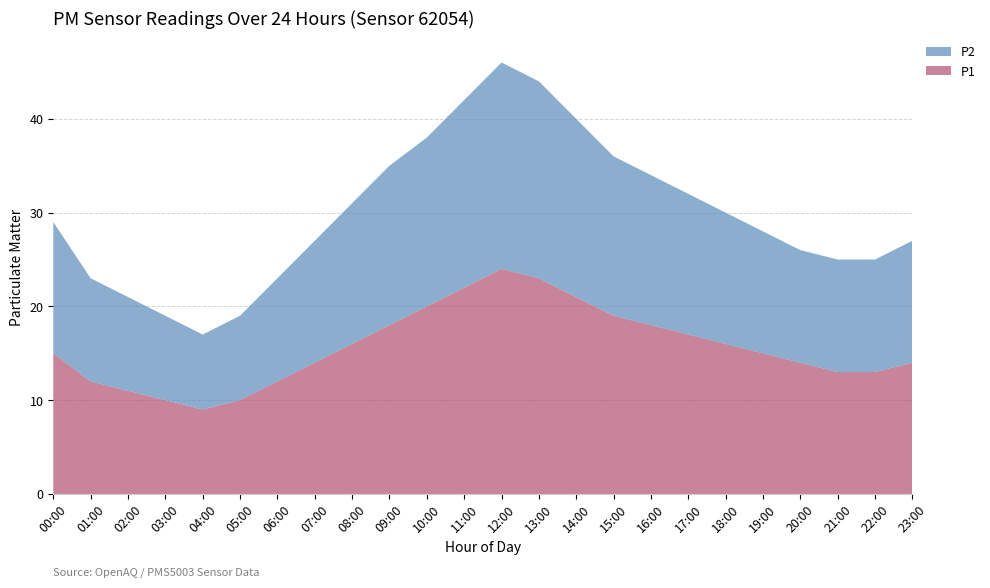

Reading right to left, extract all data points from this chart.

P1: 23:00=14	22:00=13	21:00=13	20:00=14	19:00=15	18:00=16	17:00=17	16:00=18	15:00=19	14:00=21	13:00=23	12:00=24	11:00=22	10:00=20	09:00=18	08:00=16	07:00=14	06:00=12	05:00=10	04:00=9	03:00=10	02:00=11	01:00=12	00:00=15
P2: 23:00=13	22:00=12	21:00=12	20:00=12	19:00=13	18:00=14	17:00=15	16:00=16	15:00=17	14:00=19	13:00=21	12:00=22	11:00=20	10:00=18	09:00=17	08:00=15	07:00=13	06:00=11	05:00=9	04:00=8	03:00=9	02:00=10	01:00=11	00:00=14